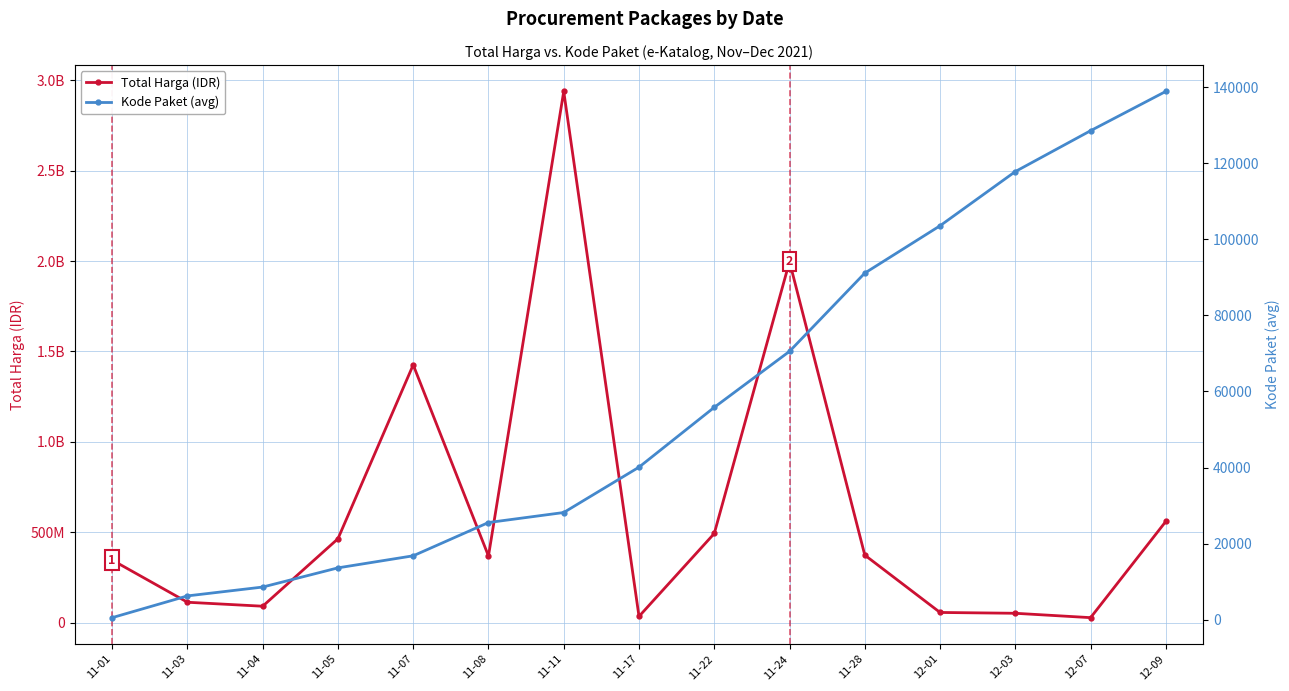

Which series changed the most between 11-07 and 12-01?

Total Harga (IDR)